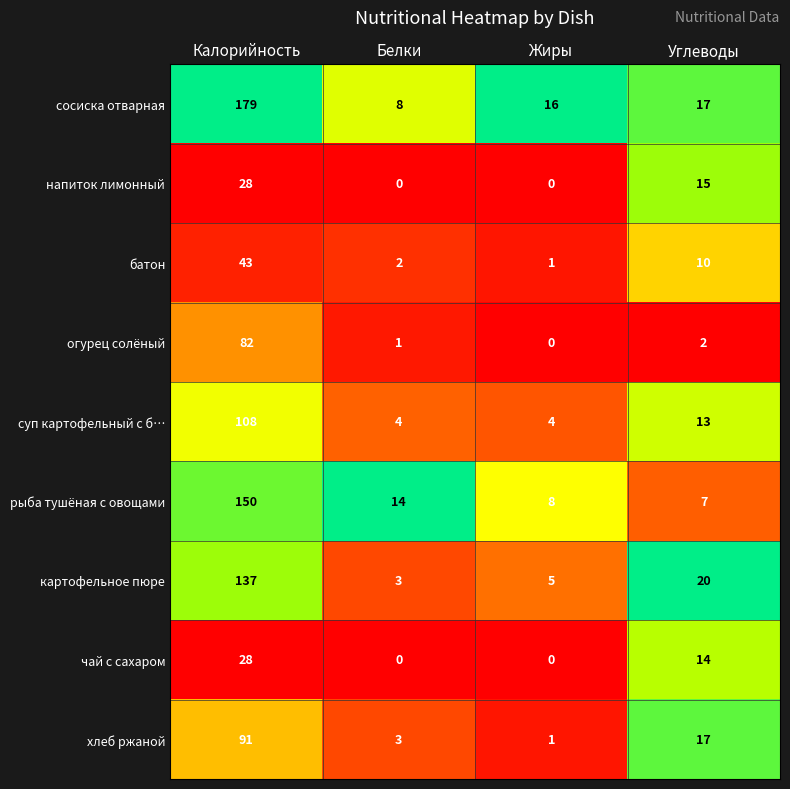

What is the difference between the second highest and second lowest values in the батон series?

8